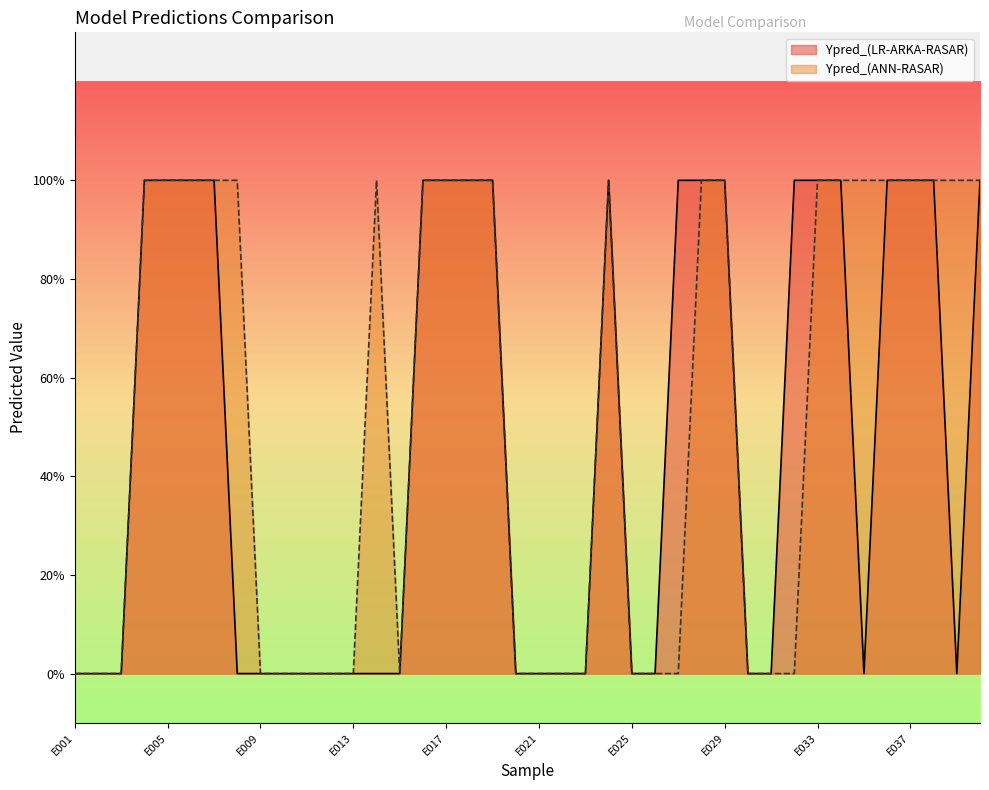

Which has a higher value, E019 or E018?

E019